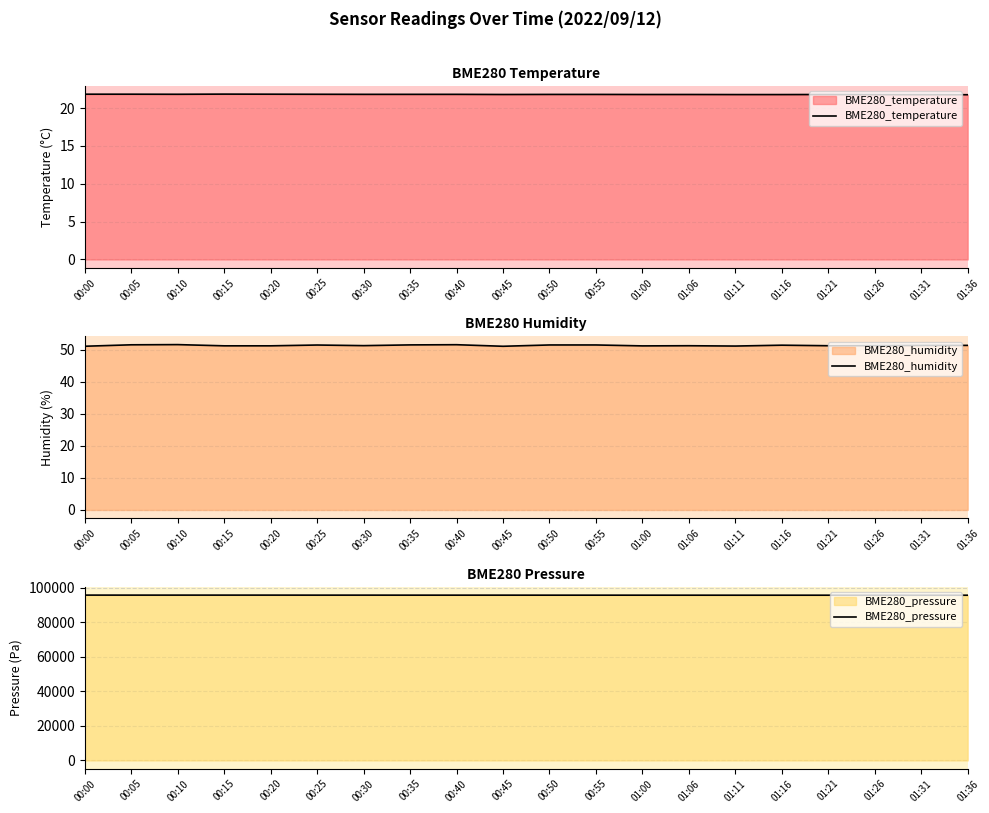

At which category does the chart reach its peak across all series?

00:00